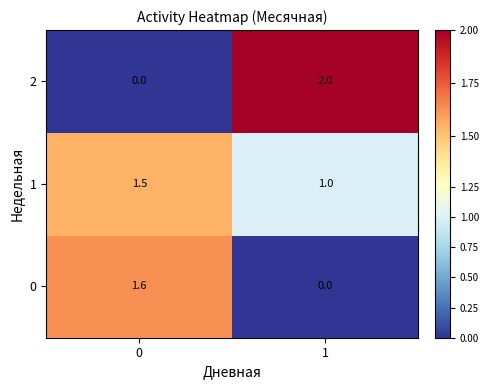

What is the total value across all series at 0?

3.1